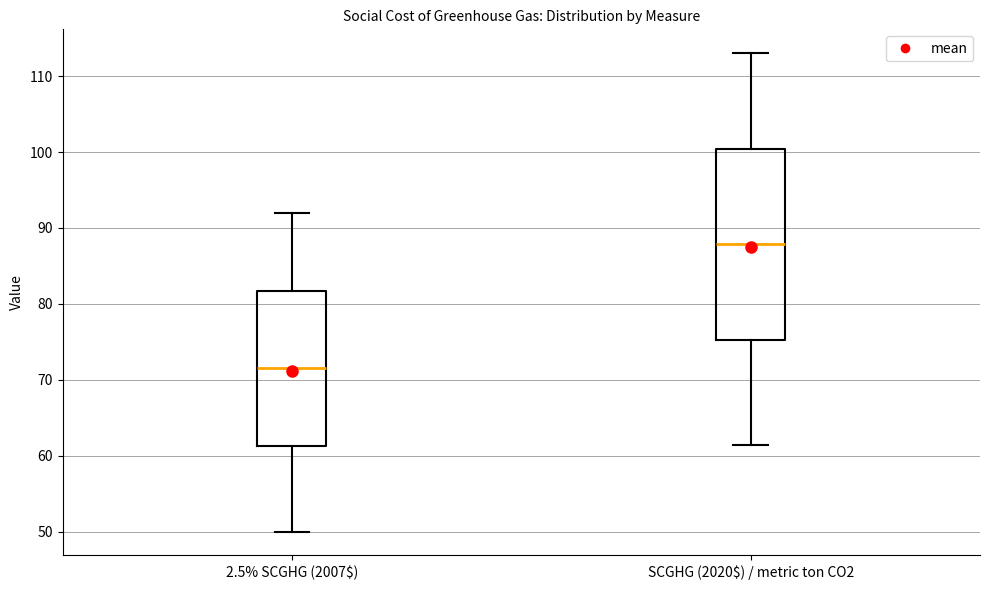

Which box's median line is the lowest?

2.5% SCGHG (2007$)